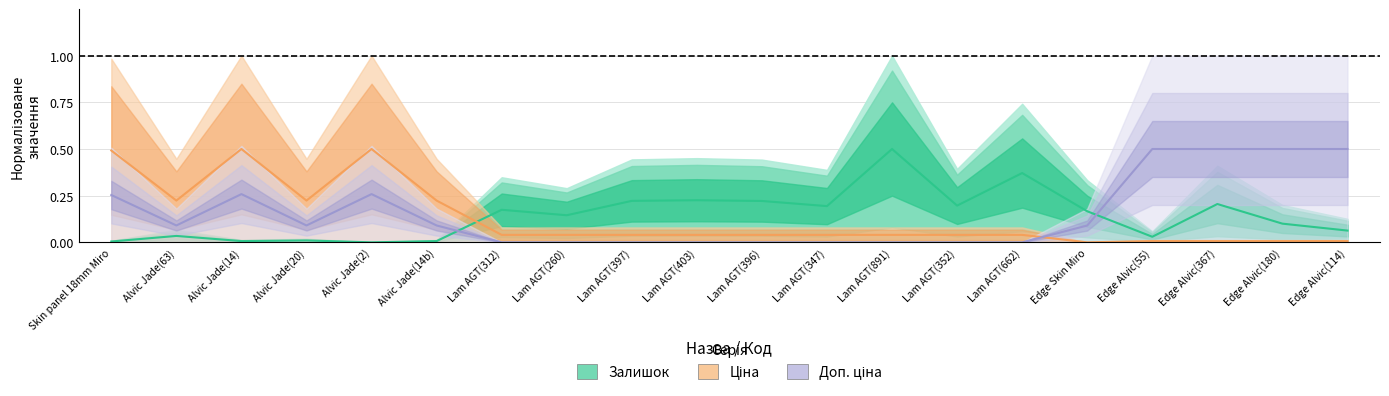

What are all the series names shown in the legend?

Залишок, Ціна, Доп. ціна